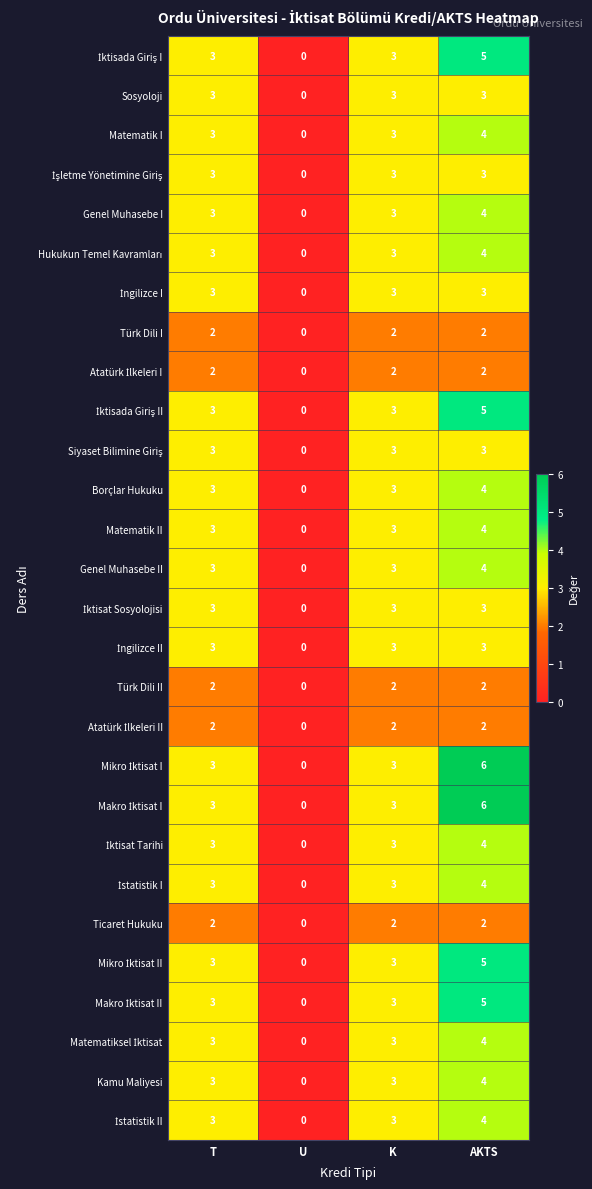

How many series are shown in this chart?

28